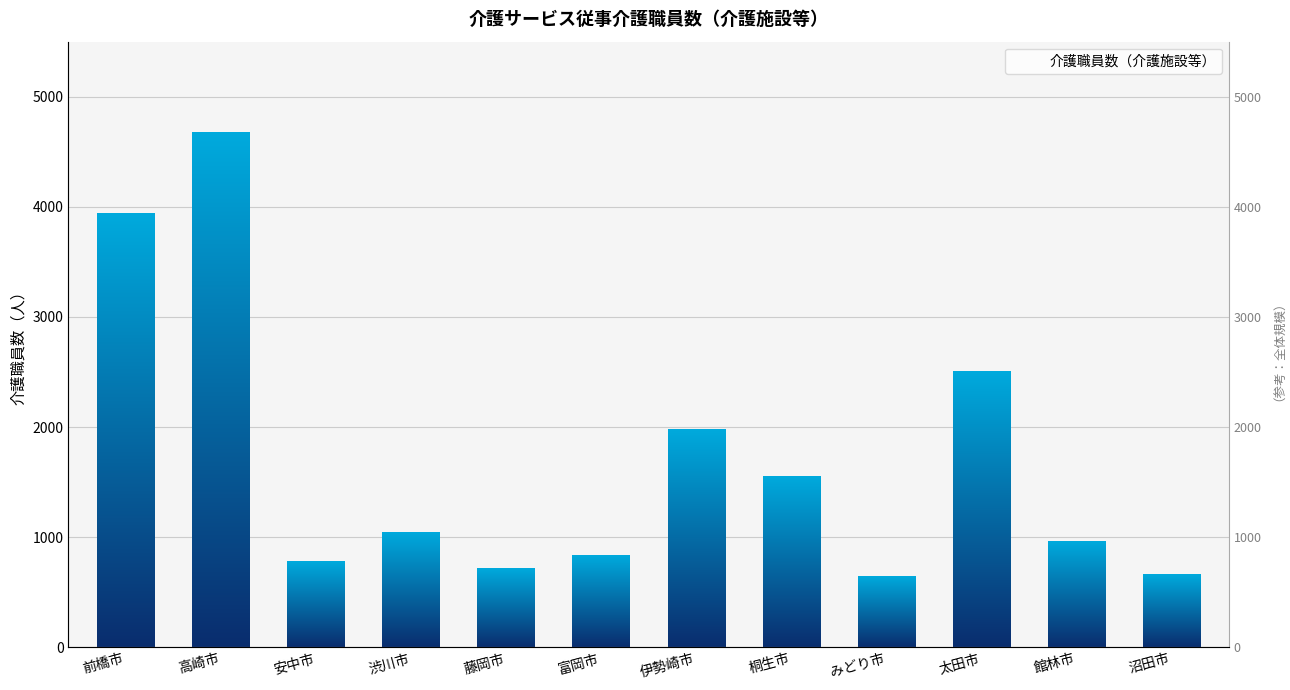

What is the sum of the values at 藤岡市 and 安中市?

1493.8